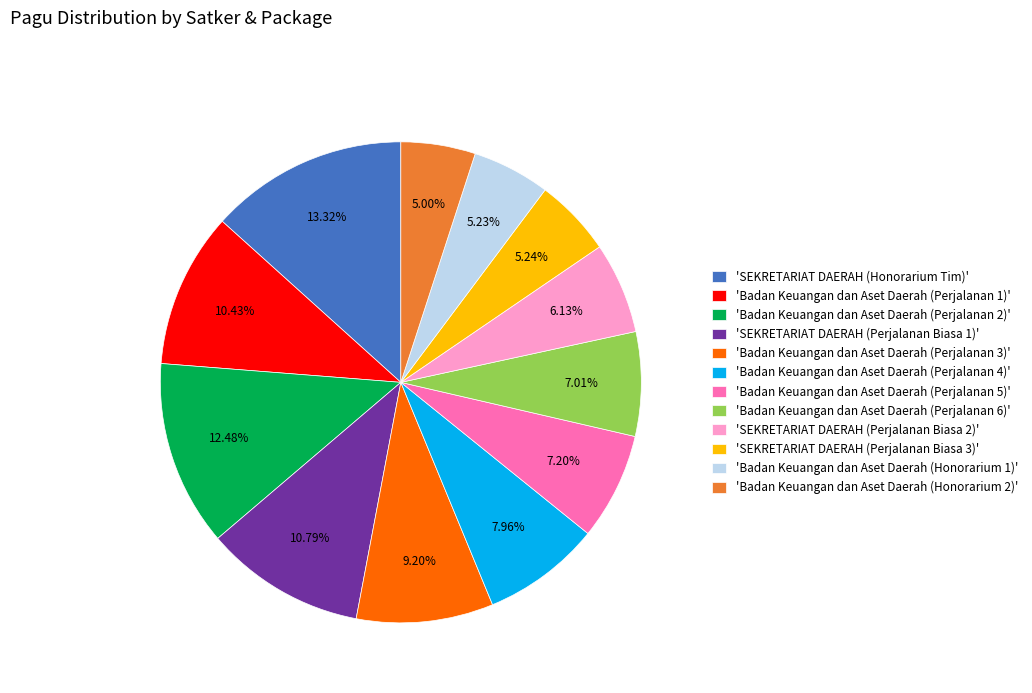

Is there any slice that represents more than half of the pie?

No